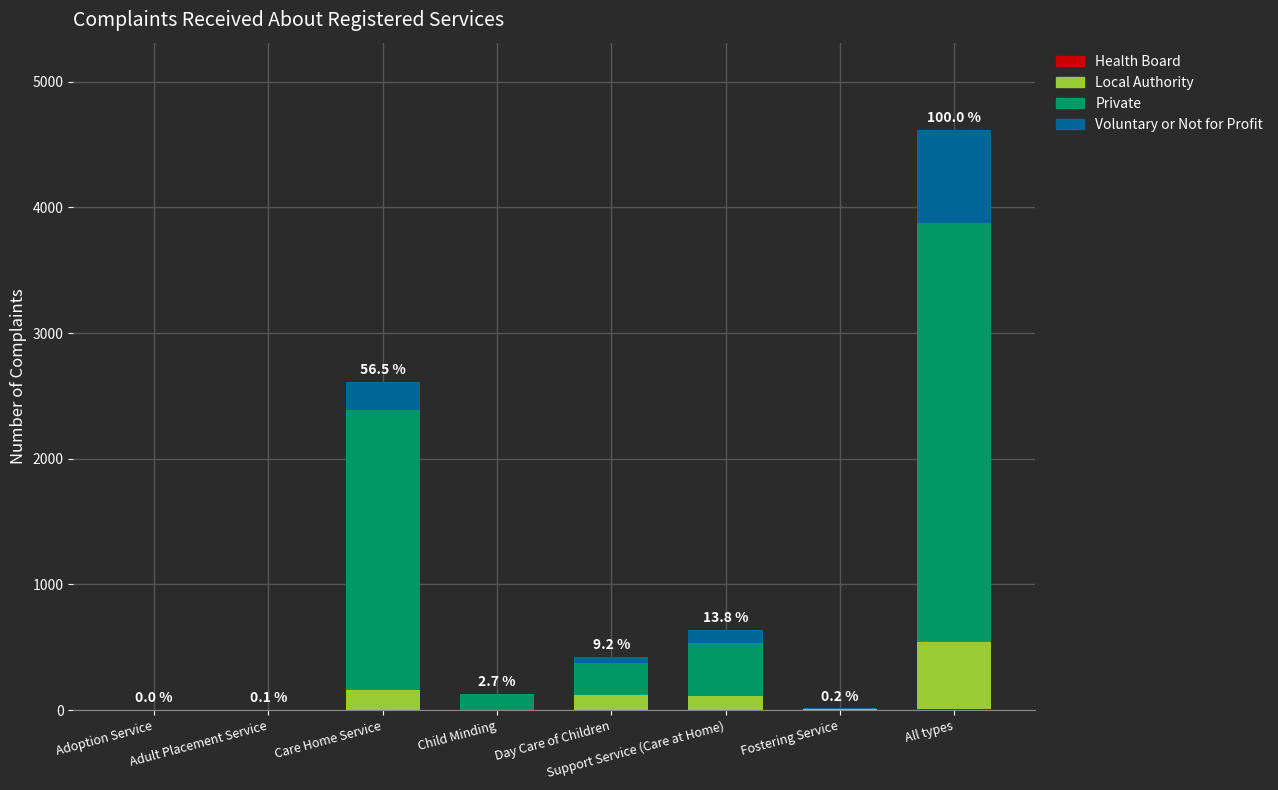

At which category is the sum across all series the highest?

All types